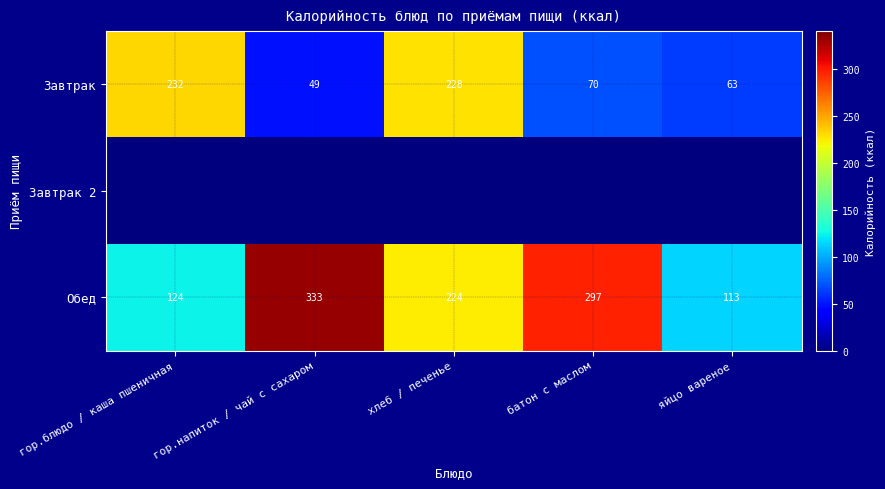

Is the value of Завтрак at гор.напиток / чай с сахаром greater than the value of Обед at хлеб / печенье?

No